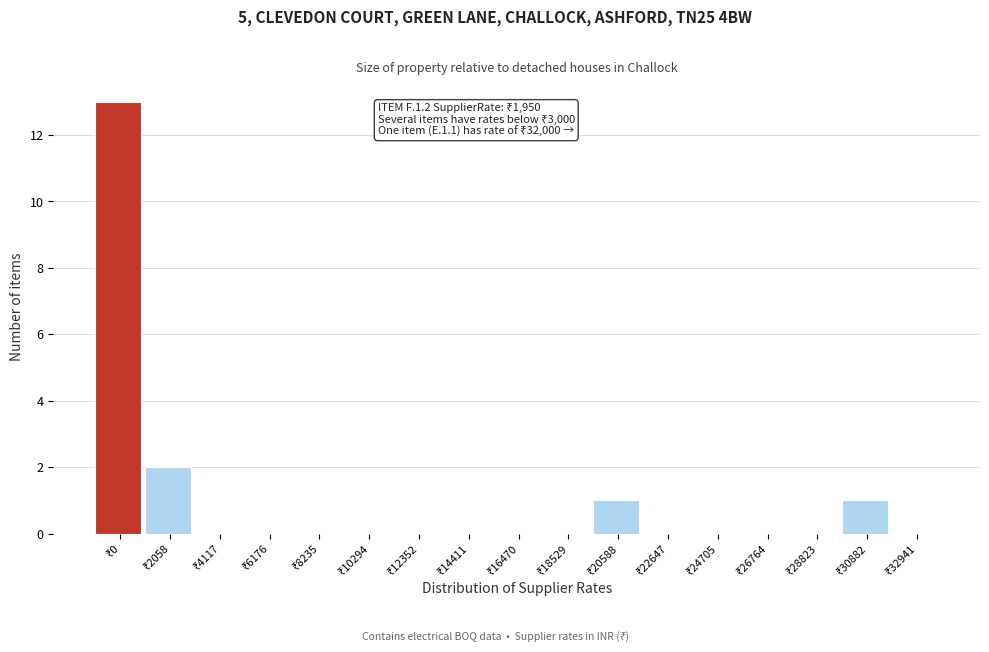

What is the greatest value displayed?

13